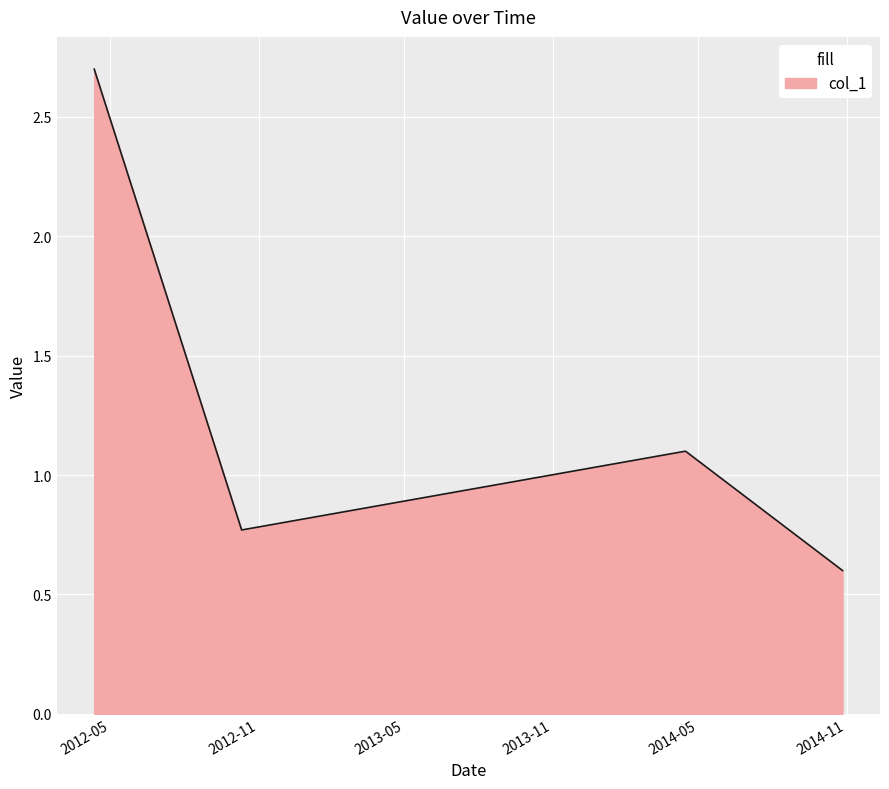

What is the greatest value displayed?

2.7